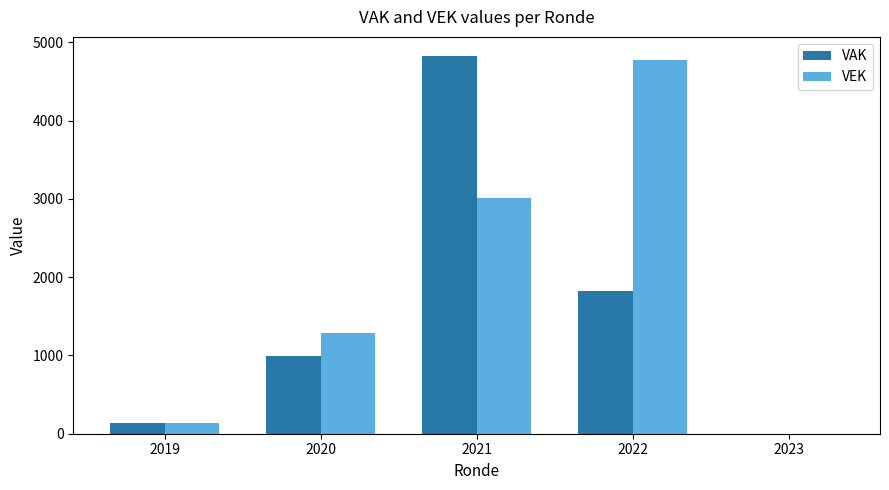

At which label is VAK closest to 2414?

2022